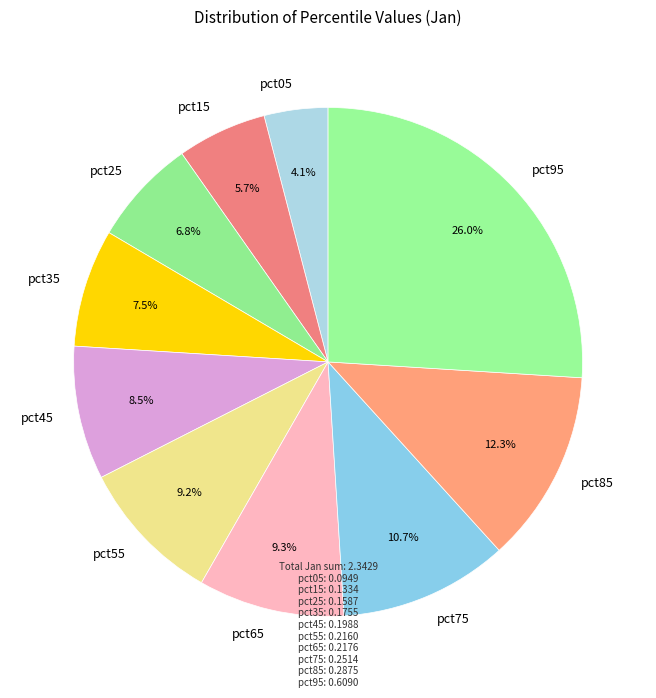

To the nearest percent, what is the difference between the largest and smallest slice percentages?

22%